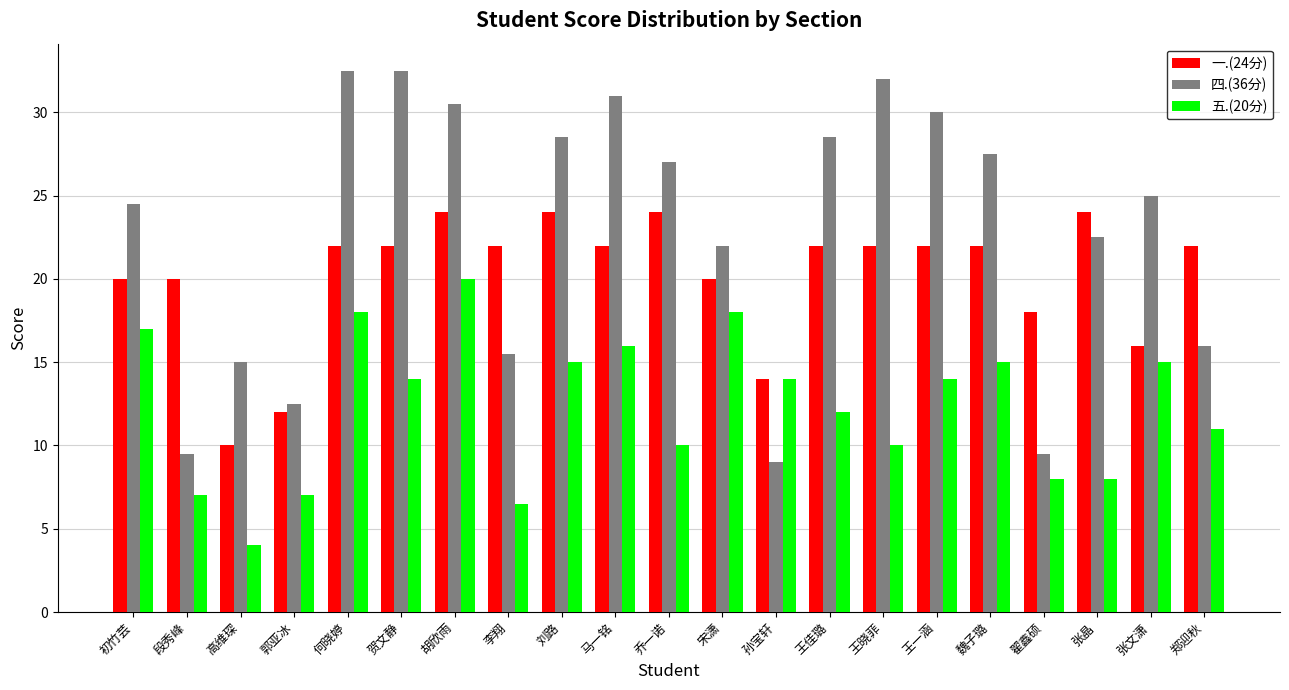

What is the average value of the 一.(24分) series?

20.2